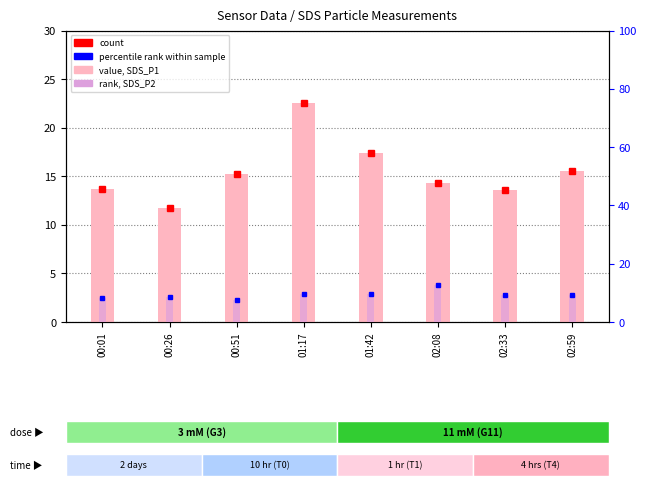

What is the maximum value shown in the chart?

22.6